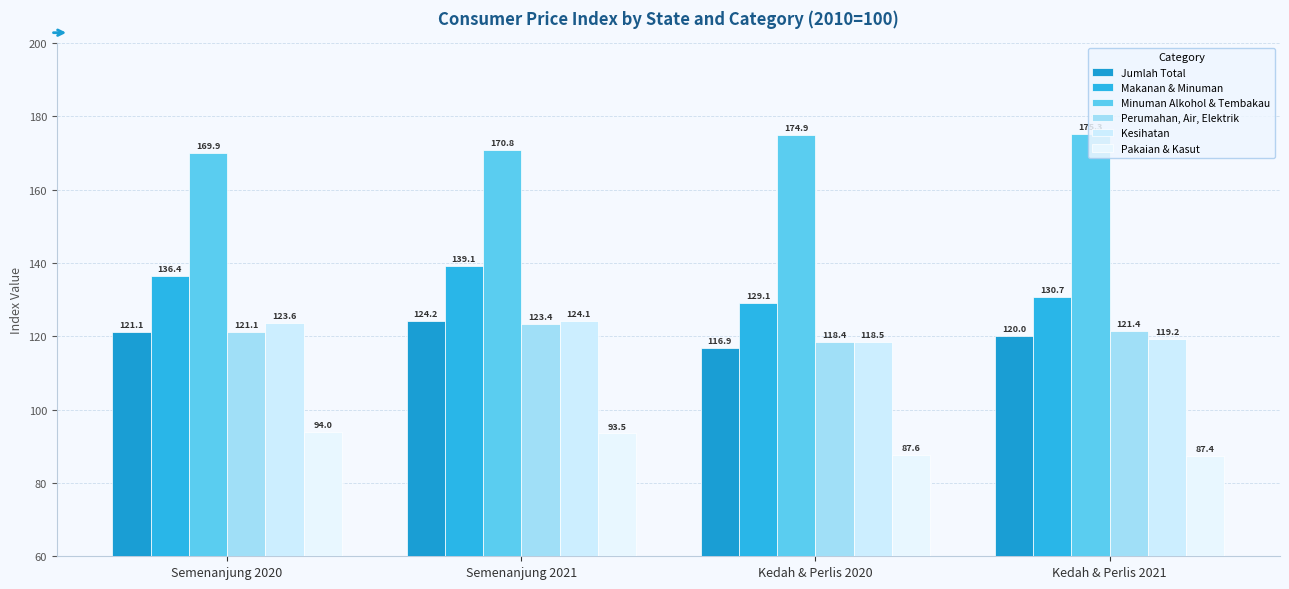

What is the label of the 3rd bar from the left?

Kedah & Perlis 2020